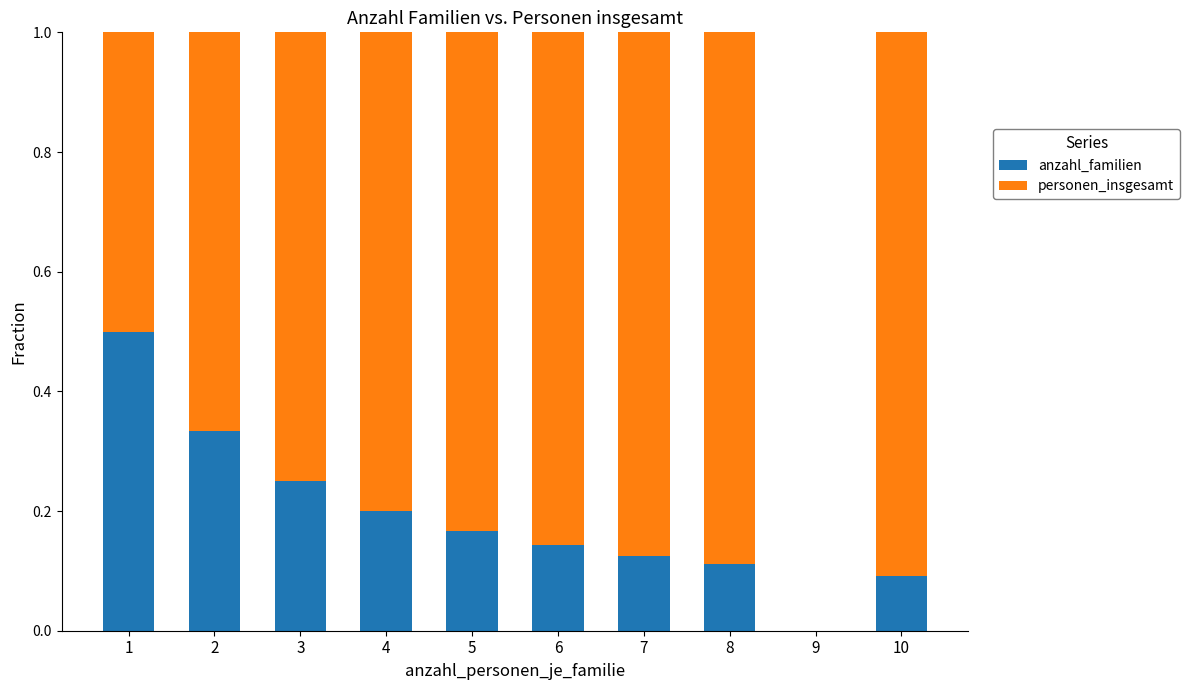

What is the total value across all series at 7?

1.0